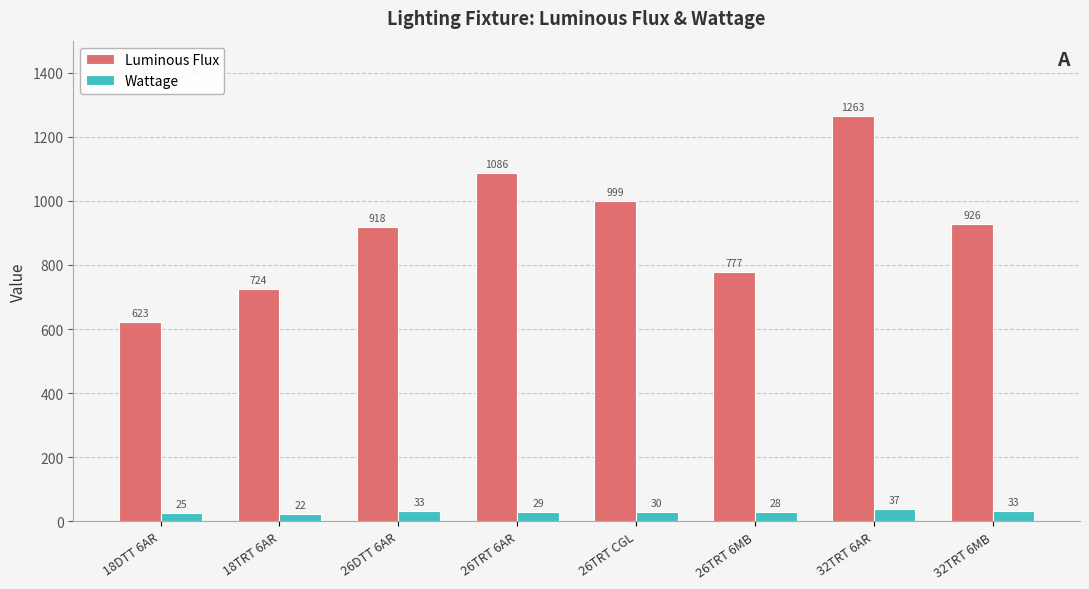

Which series changed the most between 26TRT CGL and 32TRT 6MB?

Luminous Flux